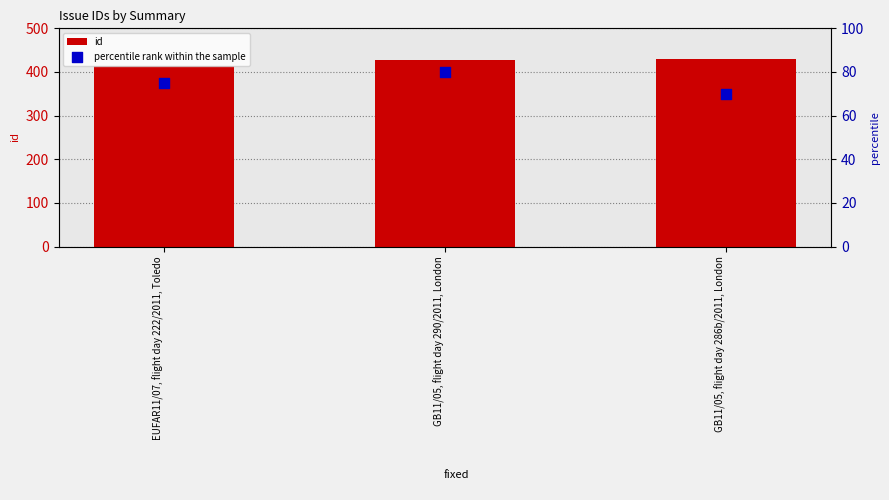

Is the value of percentile rank within the sample at EUFAR11/07, flight day 222/2011, Toledo greater than the value of id at EUFAR11/07, flight day 222/2011, Toledo?

No